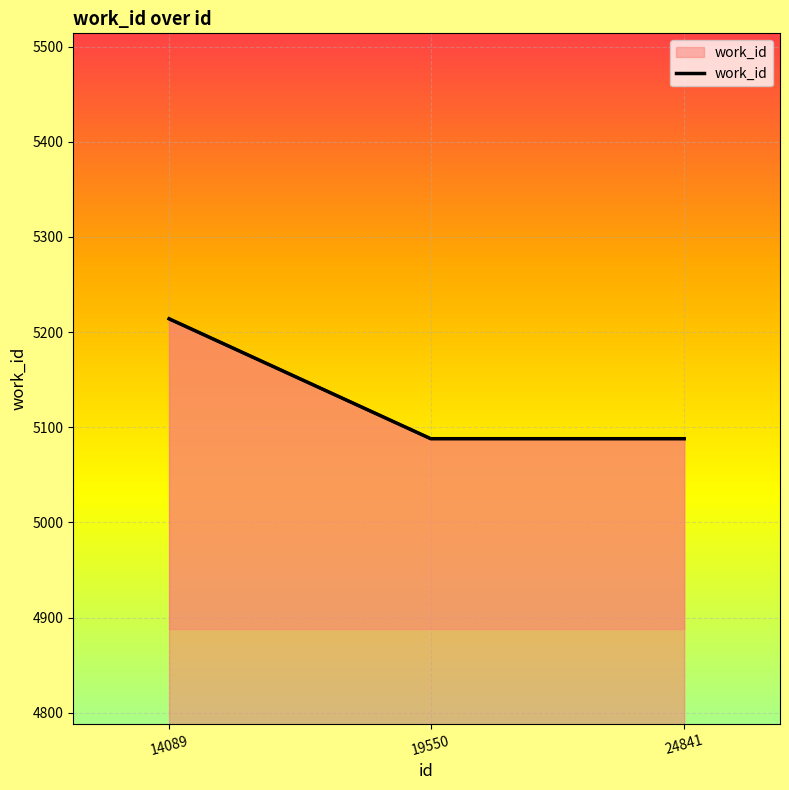

Is it true that the value at 14089 is 5214?

True